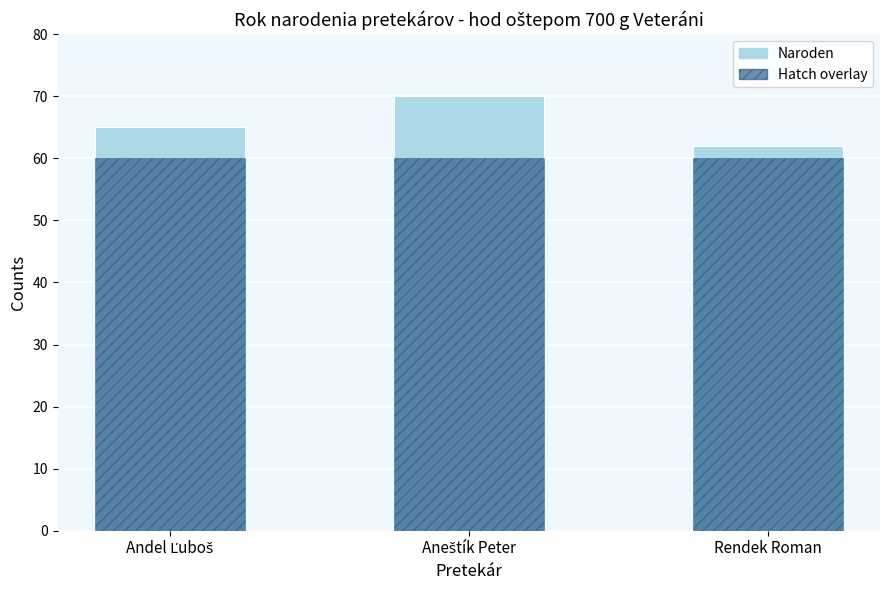

At how many categories does at least one series exceed 67?

1